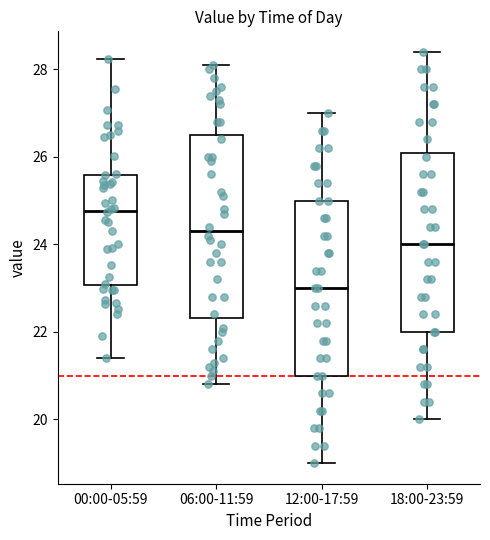

Where does the median line of the box for 00:00-05:59 sit on the y-axis? The values are not printed on the chart, so give them approximately, as read against the axis.

24.8